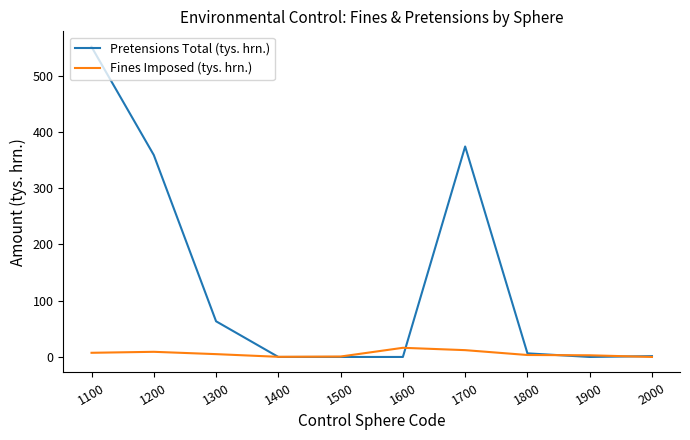

The Fines Imposed (tys. hrn.) series shows 3.5 at 1800. True or false?

True